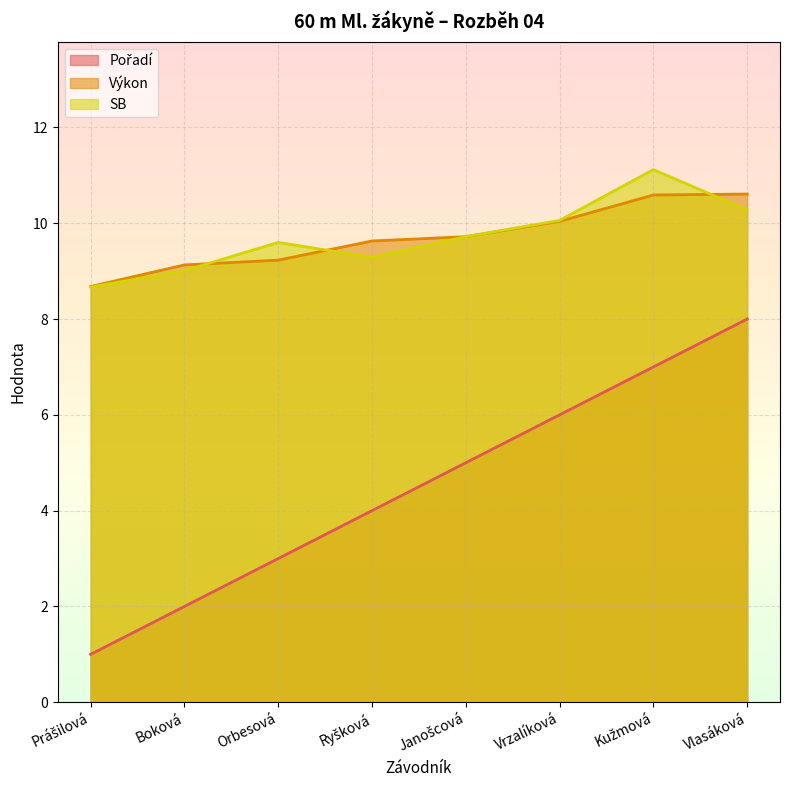

What is the greatest value displayed?

11.1